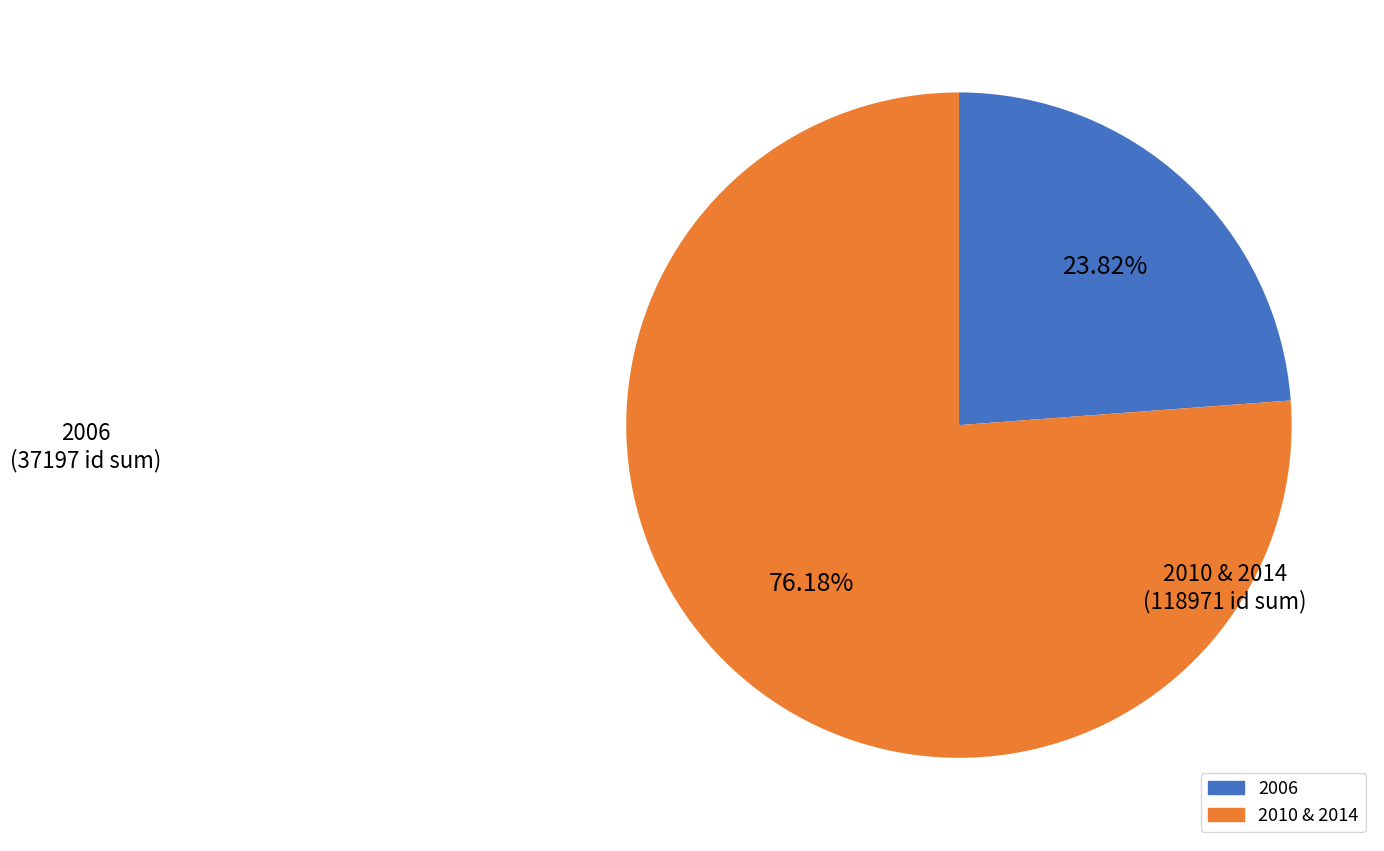

Does any single category account for the majority?

Yes